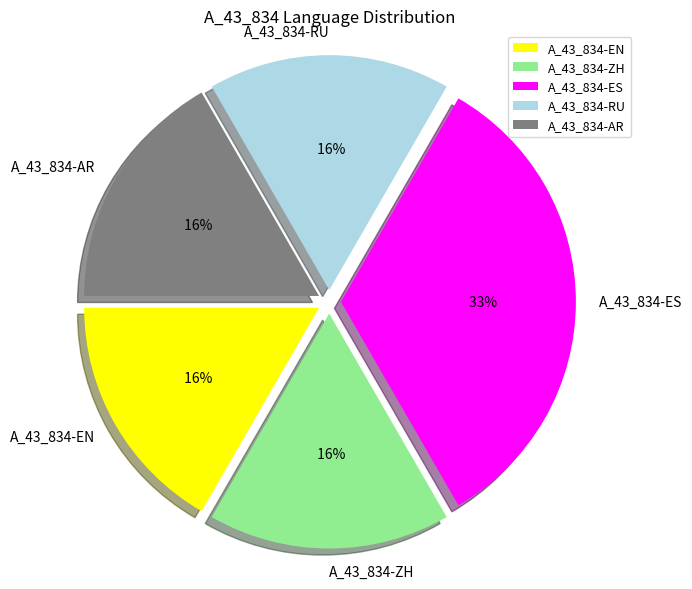

What is the smallest slice in the pie chart?

A_43_834-EN